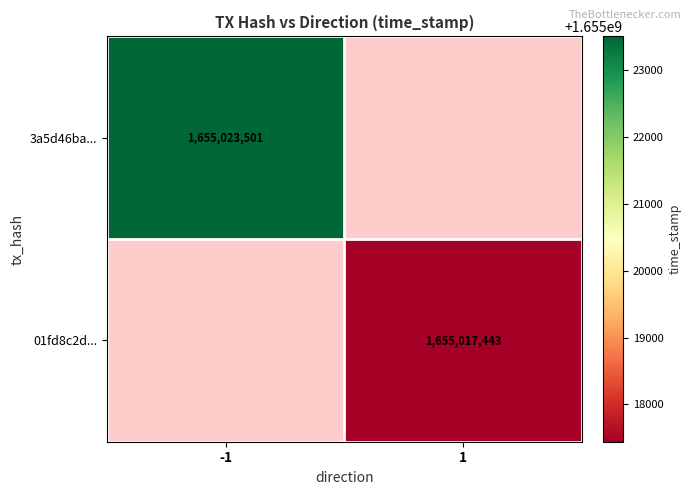

The value of 3a5d46ba... at -1 is 798806063.0. True or false?

False